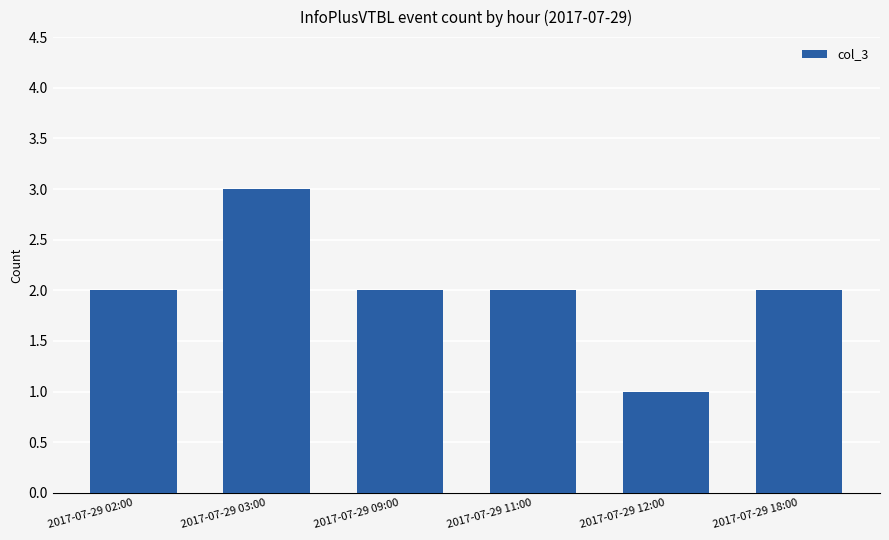

Reading right to left, what are all the values shown in this chart?

2017-07-29 18:00=2	2017-07-29 12:00=1	2017-07-29 11:00=2	2017-07-29 09:00=2	2017-07-29 03:00=3	2017-07-29 02:00=2